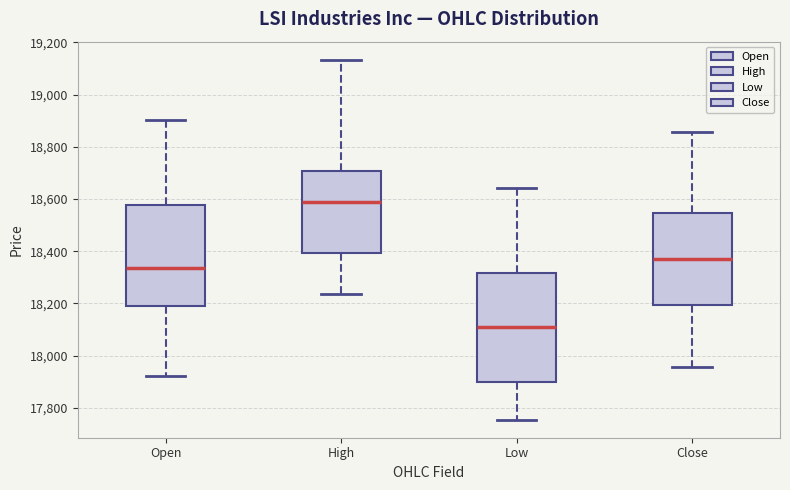

Which box is the tallest, from its lower edge to its upper edge?

Low